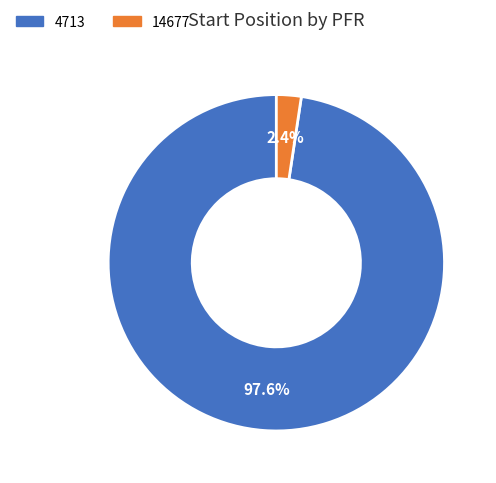

Is the sum of 14677 and 4713 greater than half?

Yes